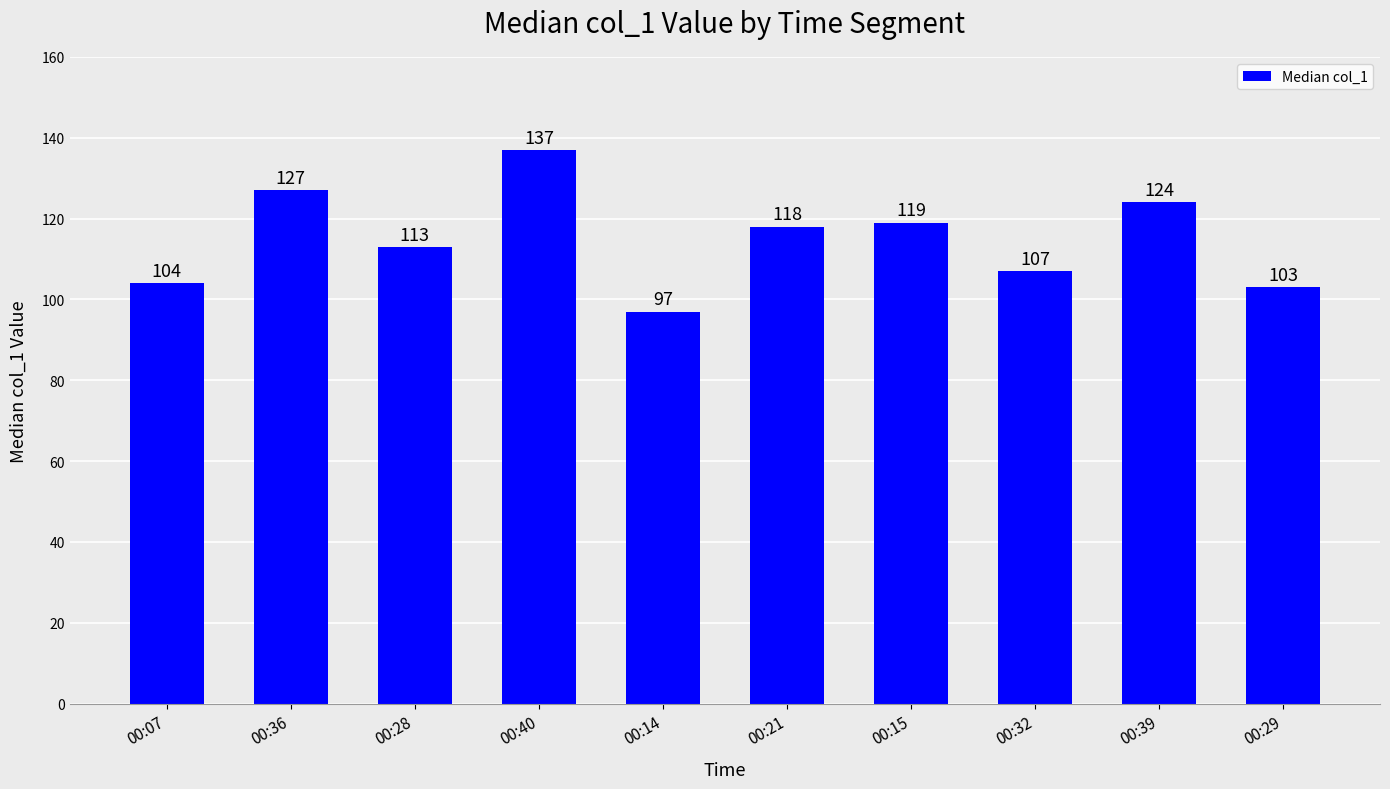

Reading right to left, what are all the values shown in this chart?

00:29=103	00:39=124	00:32=107	00:15=119	00:21=118	00:14=97	00:40=137	00:28=113	00:36=127	00:07=104